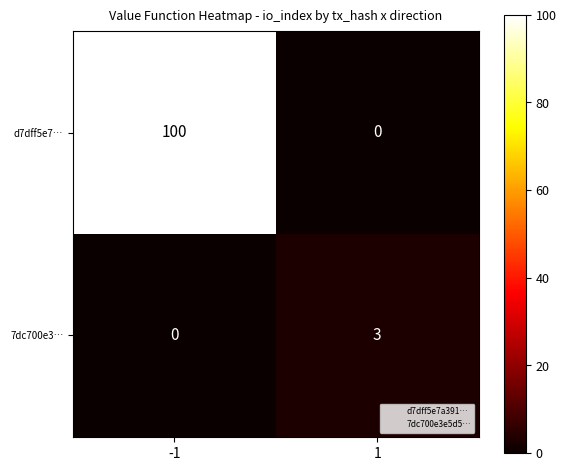

List the series in order of their overall mean, lowest first.

7dc700e3…, d7dff5e7…